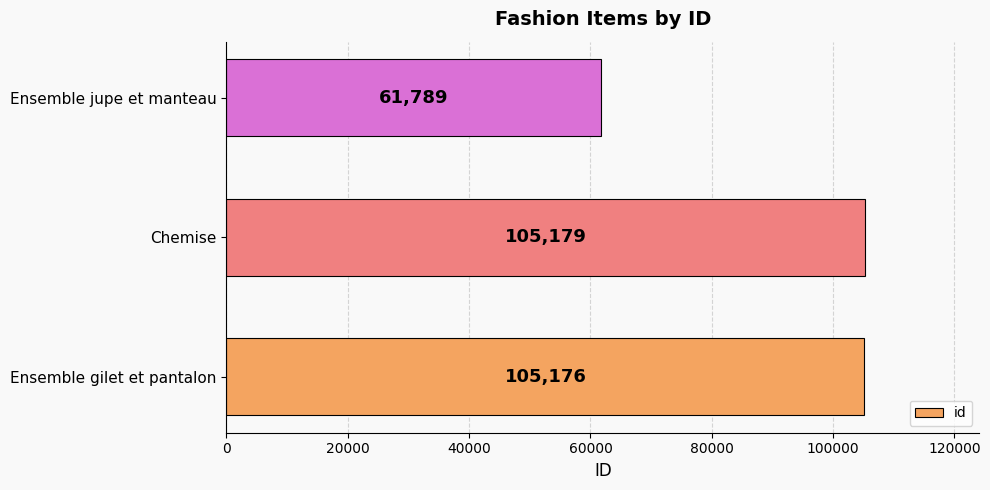

True or false: the data shows 148015 at Ensemble gilet et pantalon.

False